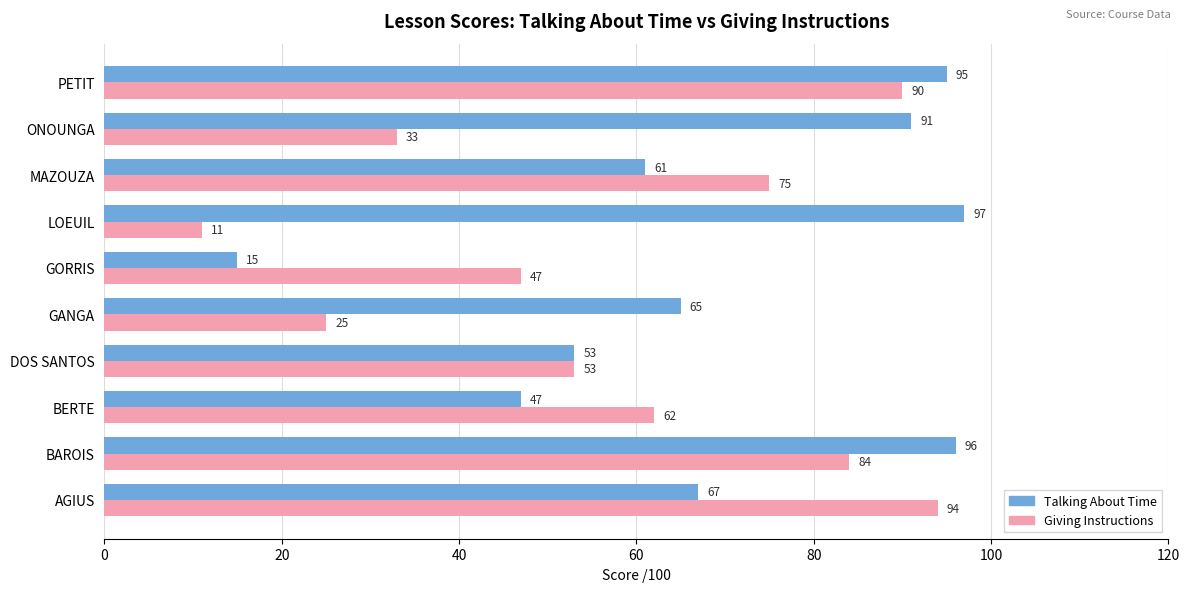

Which series has the largest total across all categories?

Talking About Time